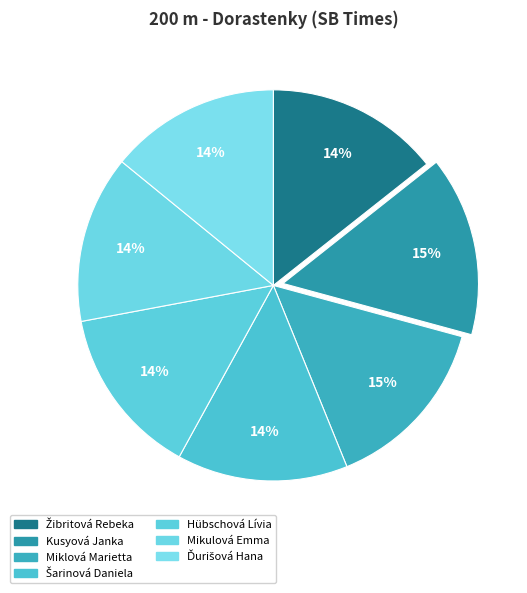

Count the number of slices in the pie.

7